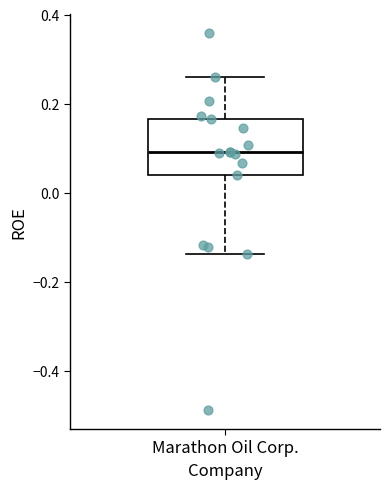

Read this box plot against the y-axis: the position of the median line, the range covered by the box, and the ends of both whiskers. The values are not printed on the chart, so give them approximately, as read against the axis.

median 0.10, box 0.04 to 0.16, whiskers -0.14 to 0.26